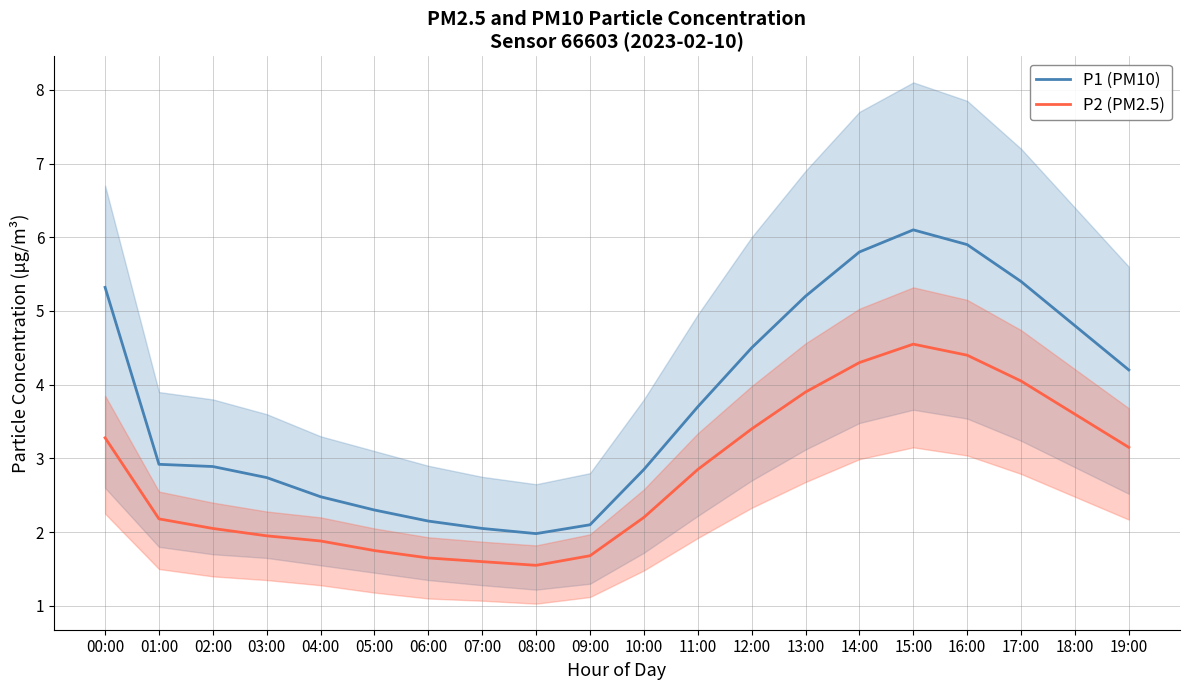

True or false: P2 (PM2.5) has more than 2 points higher than both neighbors.

False